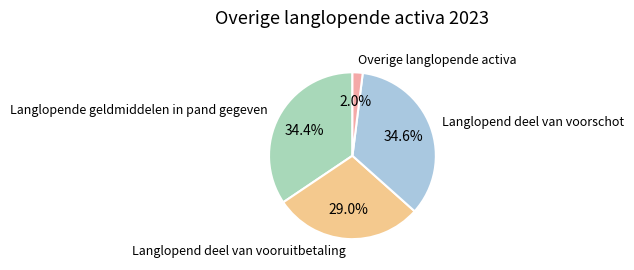

Which slice is the smallest?

Overige langlopende activa